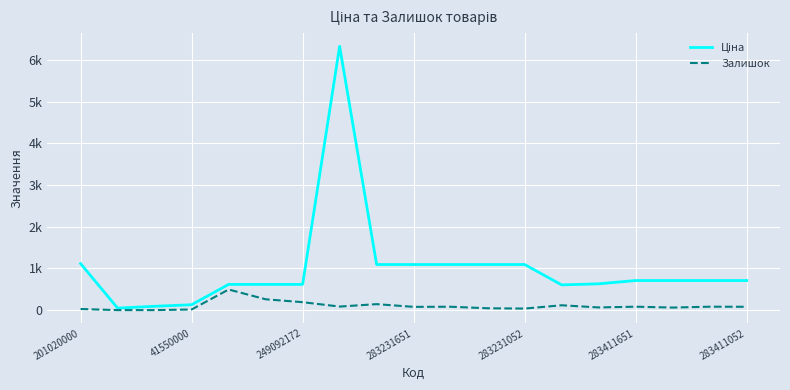

Does the chart display data point markers on the line(s)?

No